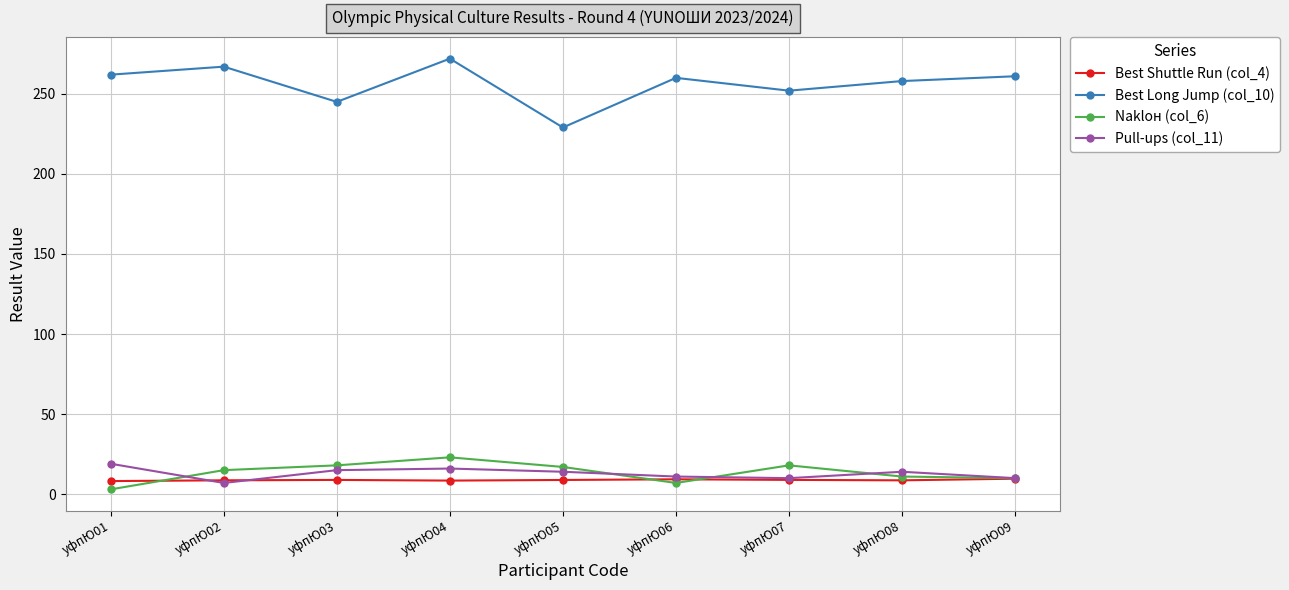

How many lines are shown in the chart?

4